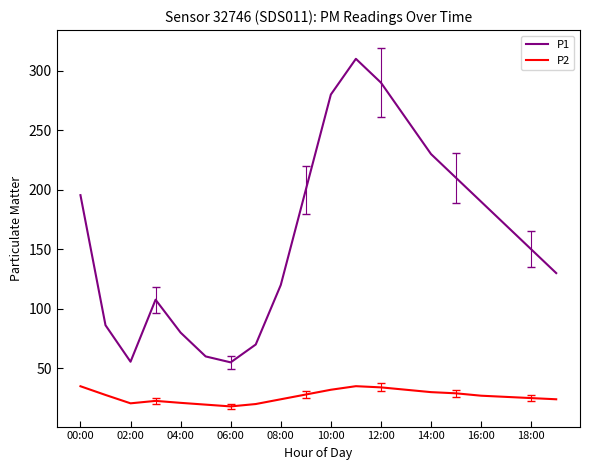

What are all the series names shown in the legend?

P1, P2